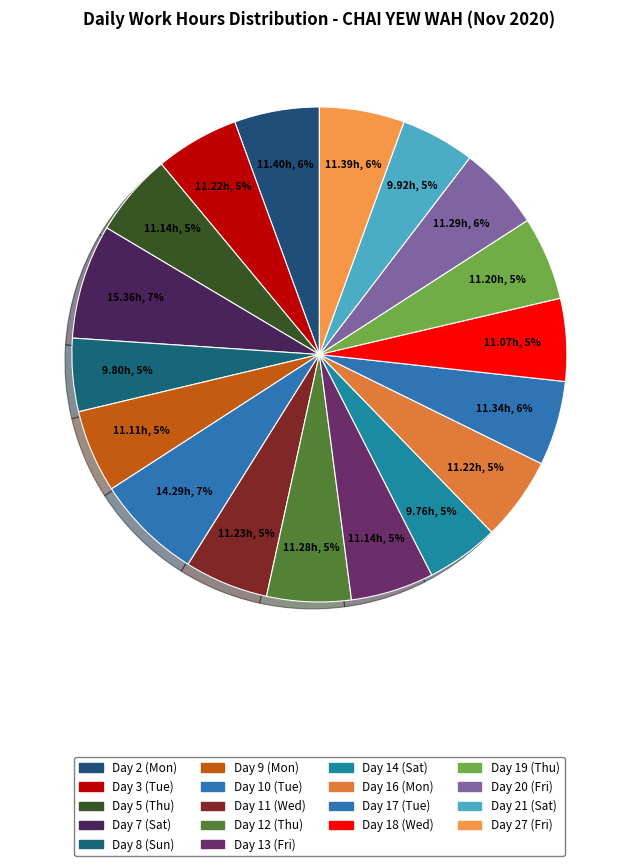

How many slices are in this pie chart?

18